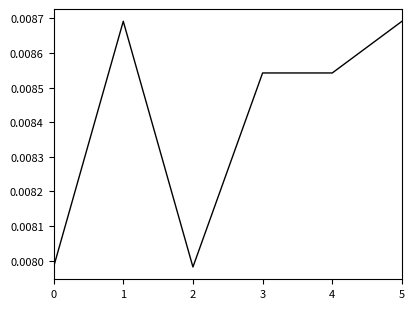

How many values are between 0 and 1?

6